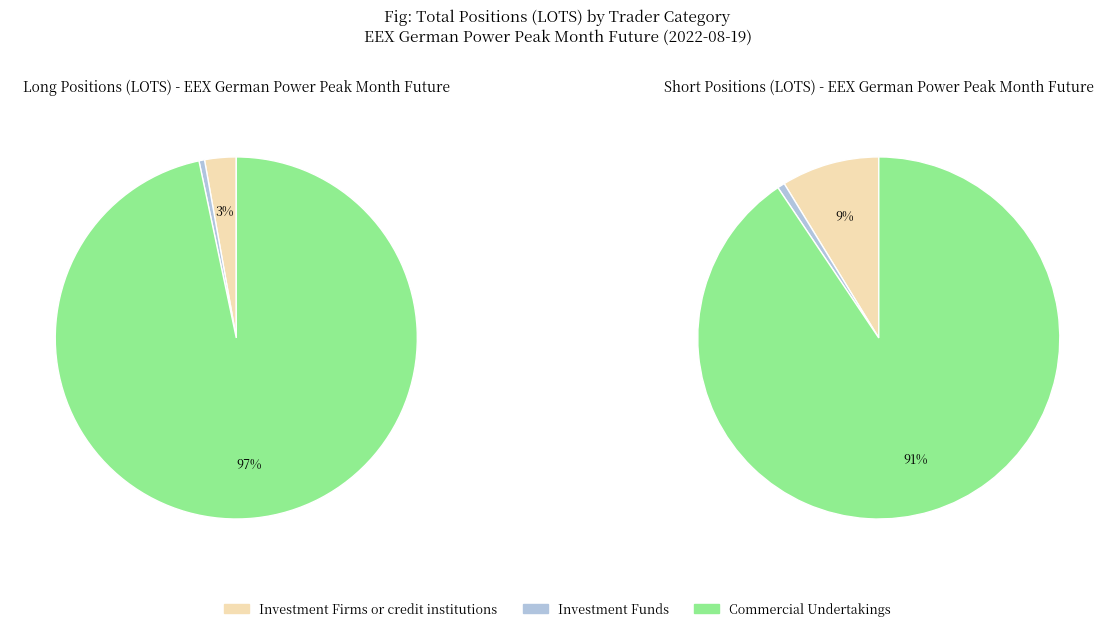

Between Investment Funds (Long) and Investment Firms or credit institutions (Short), which is larger?

Investment Firms or credit institutions (Short)